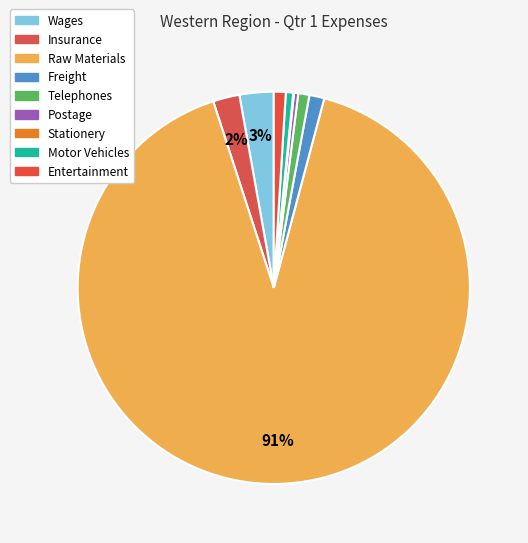

Rank the categories by value from highest to lowest.

Raw Materials, Wages, Insurance, Freight, Entertainment, Telephones, Motor Vehicles, Postage, Stationery